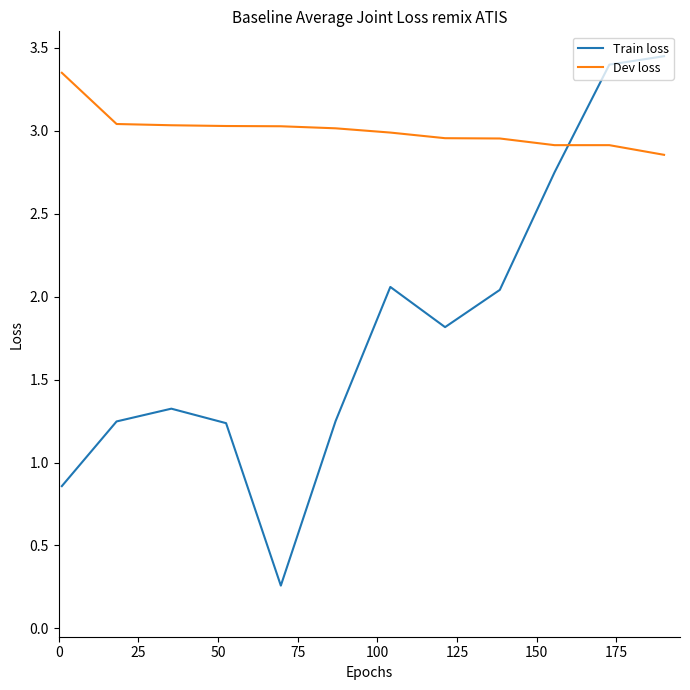

How many lines are shown in the chart?

2